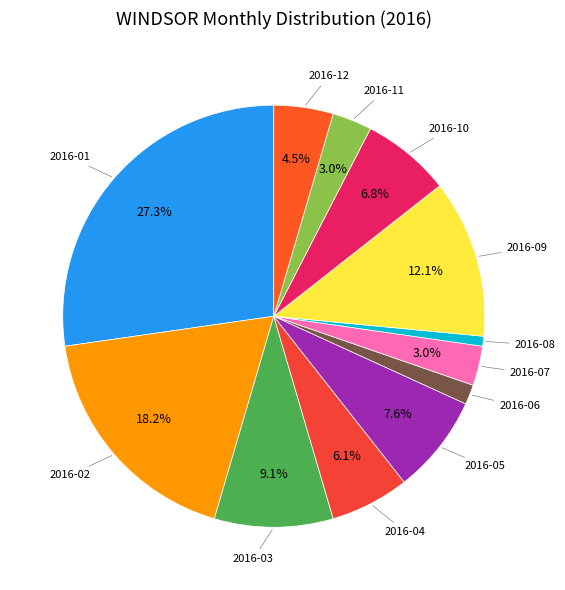

Approximately how many times larger is the value at 2016-06 compared to 2016-02?

0.1